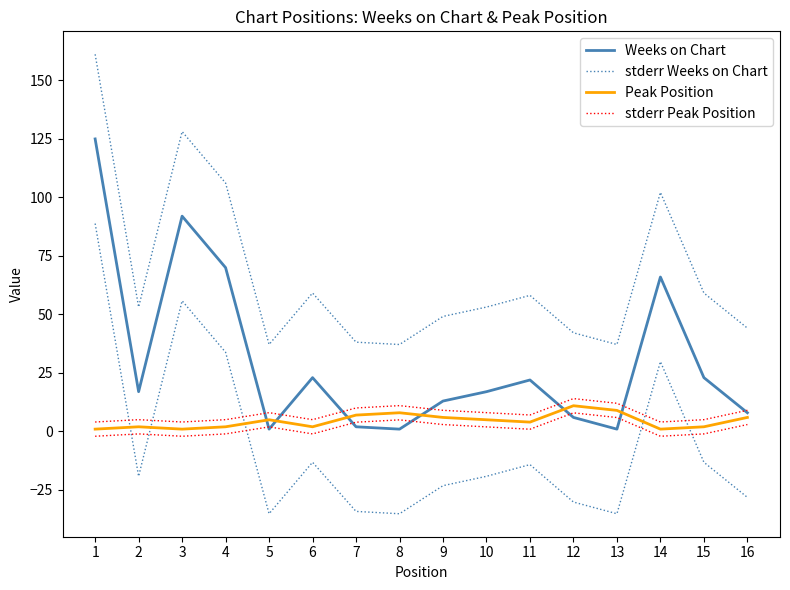

In Weeks on Chart, how many points are higher than both neighbors (excluding endpoints)?

4